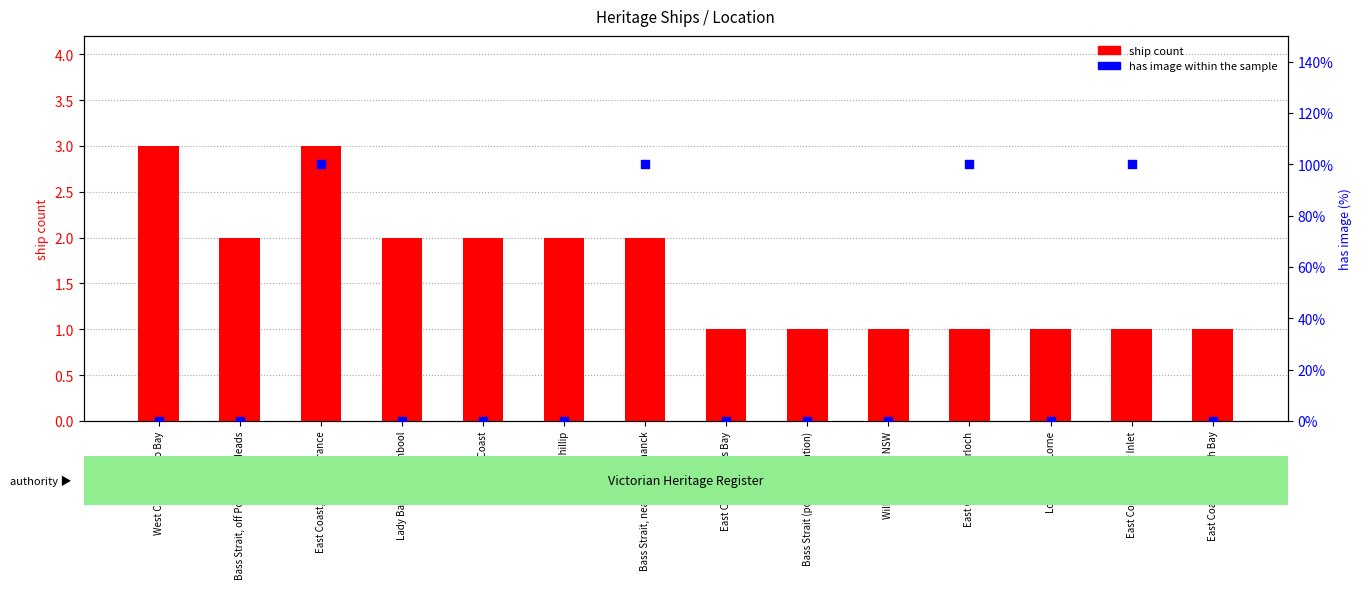

Is the value of has image (% yes) at East Coast, Inverloch greater than the value of ship count at Bass Strait (possible location)?

Yes